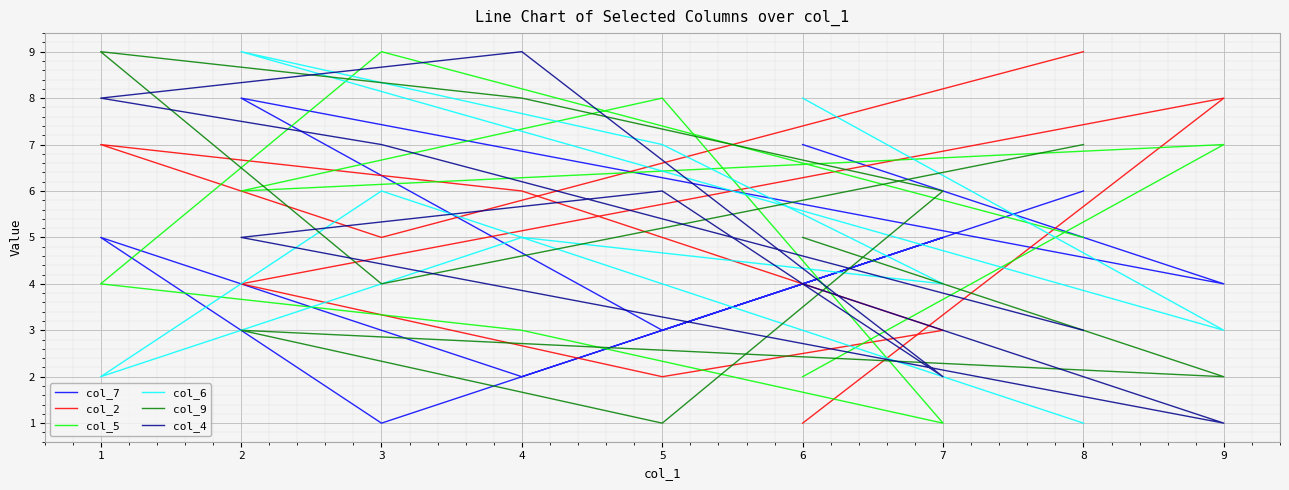

The col_9 series shows 3 at 8. True or false?

False